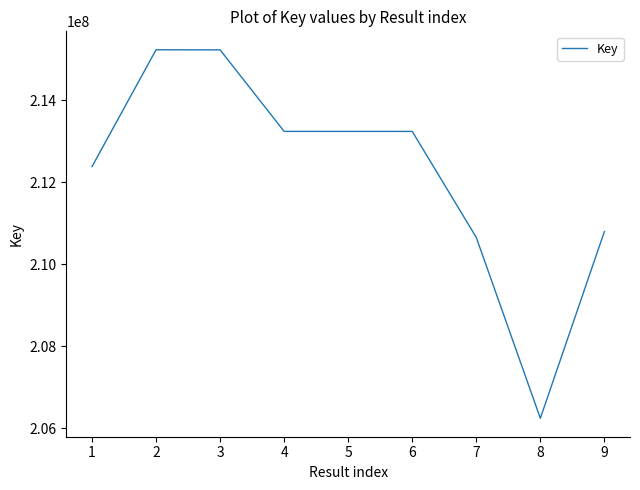

What value does the data have at 8?

206244109